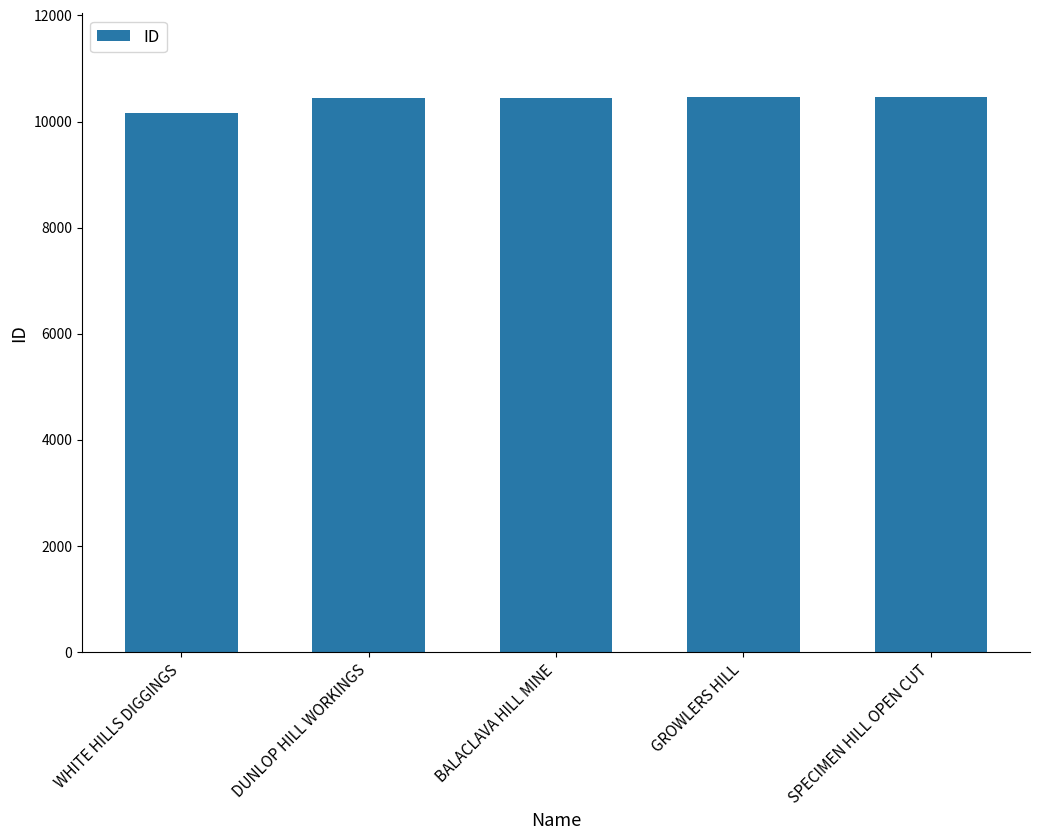

Is it true that the value at SPECIMEN HILL OPEN CUT is 10467?

True